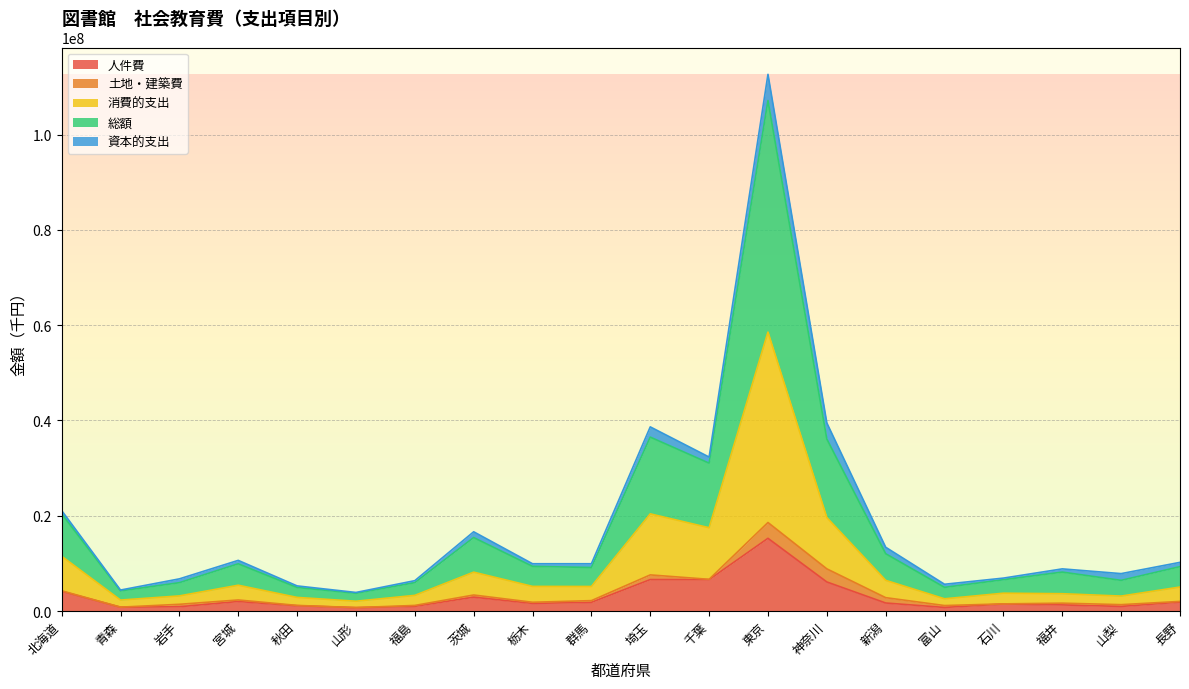

At which category is the sum across all series the highest?

東京